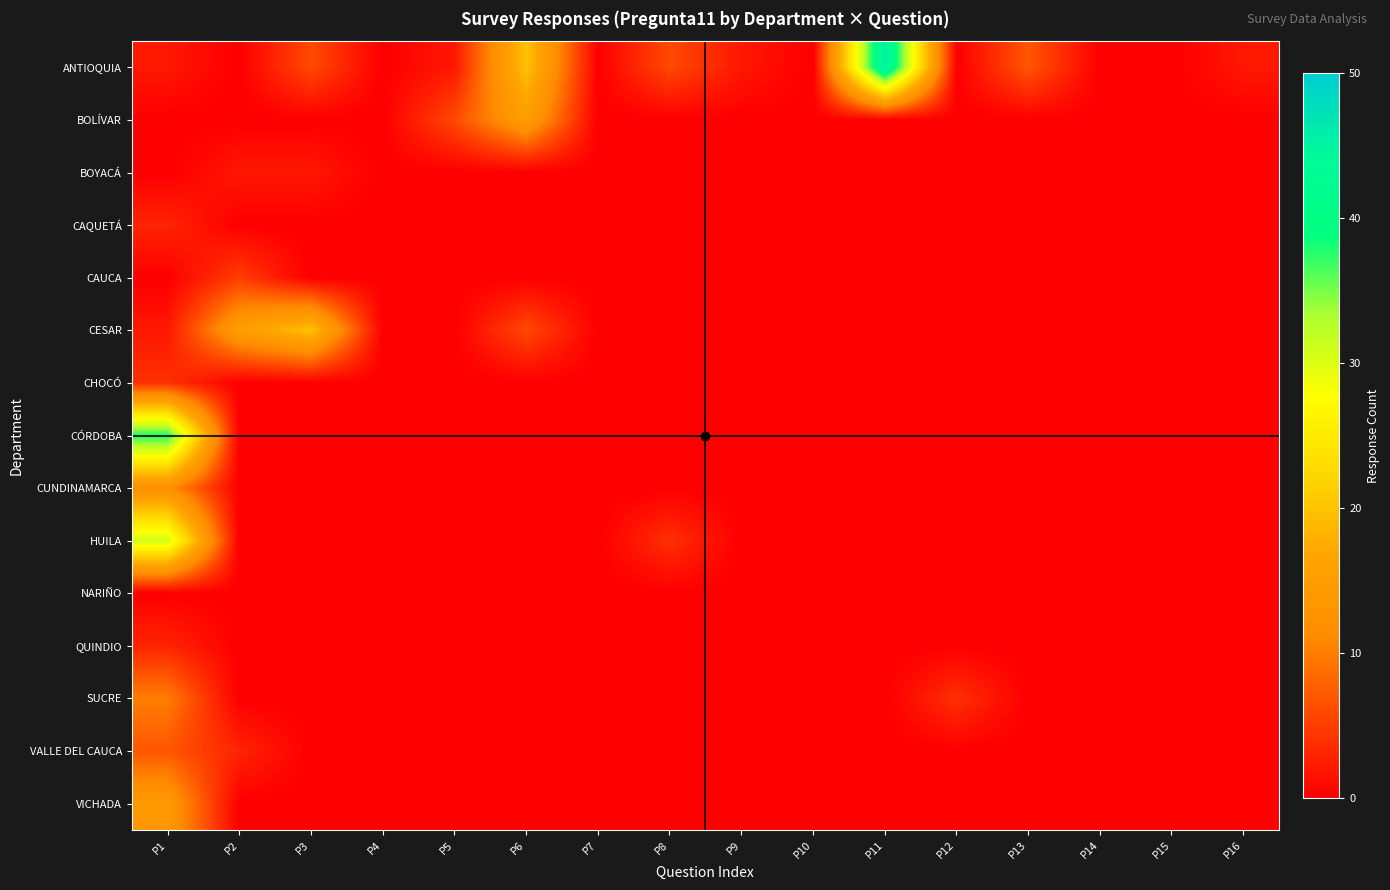

Reading left to right, list all the values displayed in this chart.

ANTIOQUIA: P1=2	P2=0	P3=6	P4=0	P5=2	P6=20	P7=0	P8=6	P9=2	P10=0	P11=46	P12=0	P13=7	P14=0	P15=0	P16=2
BOLÍVAR: P1=0	P2=0	P3=0	P4=0	P5=6	P6=15	P7=0	P8=0	P9=0	P10=0	P11=0	P12=0	P13=0	P14=0	P15=0	P16=0
BOYACÁ: P1=0	P2=2	P3=2	P4=0	P5=0	P6=0	P7=0	P8=0	P9=0	P10=0	P11=0	P12=0	P13=0	P14=0	P15=0	P16=0
CAQUETÁ: P1=3	P2=0	P3=0	P4=0	P5=0	P6=0	P7=0	P8=0	P9=0	P10=0	P11=0	P12=0	P13=0	P14=0	P15=0	P16=0
CAUCA: P1=0	P2=5	P3=0	P4=0	P5=0	P6=0	P7=0	P8=0	P9=0	P10=0	P11=0	P12=0	P13=0	P14=0	P15=0	P16=0
CESAR: P1=2	P2=15	P3=20	P4=0	P5=0	P6=6	P7=0	P8=0	P9=0	P10=0	P11=0	P12=0	P13=0	P14=0	P15=0	P16=0
CHOCÓ: P1=4	P2=0	P3=0	P4=0	P5=0	P6=0	P7=0	P8=0	P9=0	P10=0	P11=0	P12=0	P13=0	P14=0	P15=0	P16=0
CÓRDOBA: P1=38	P2=0	P3=0	P4=0	P5=0	P6=0	P7=0	P8=0	P9=0	P10=0	P11=0	P12=0	P13=0	P14=0	P15=0	P16=0
CUNDINAMARCA: P1=12	P2=0	P3=0	P4=0	P5=0	P6=0	P7=0	P8=0	P9=0	P10=0	P11=0	P12=0	P13=0	P14=0	P15=0	P16=0
HUILA: P1=31	P2=0	P3=0	P4=0	P5=0	P6=0	P7=0	P8=4	P9=0	P10=0	P11=0	P12=0	P13=0	P14=0	P15=0	P16=0
NARIÑO: P1=0	P2=0	P3=0	P4=0	P5=0	P6=0	P7=0	P8=0	P9=0	P10=0	P11=0	P12=0	P13=0	P14=0	P15=0	P16=0
QUINDIO: P1=3	P2=0	P3=0	P4=0	P5=0	P6=0	P7=0	P8=0	P9=0	P10=0	P11=0	P12=0	P13=0	P14=0	P15=0	P16=0
SUCRE: P1=10	P2=0	P3=0	P4=0	P5=0	P6=0	P7=0	P8=0	P9=0	P10=0	P11=0	P12=4	P13=0	P14=0	P15=0	P16=0
VALLE DEL CAUCA: P1=7	P2=3	P3=0	P4=0	P5=0	P6=0	P7=0	P8=0	P9=0	P10=0	P11=0	P12=0	P13=0	P14=0	P15=0	P16=0
VICHADA: P1=14	P2=0	P3=0	P4=0	P5=0	P6=0	P7=0	P8=0	P9=0	P10=0	P11=0	P12=0	P13=0	P14=0	P15=0	P16=0